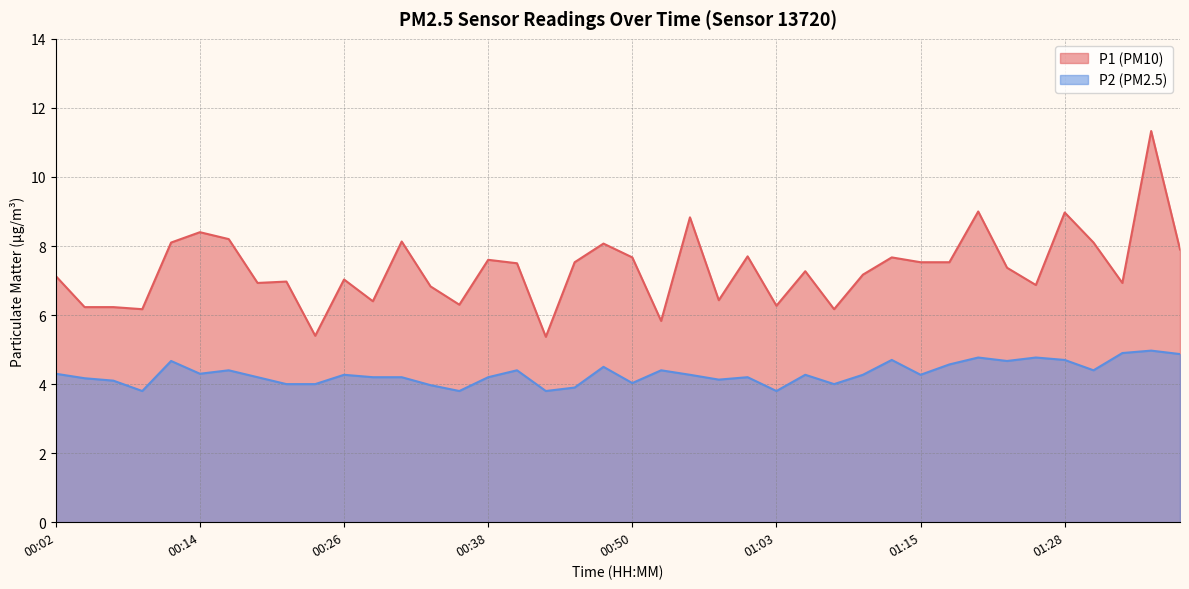

List the series in order of their overall mean, highest first.

P1, P2